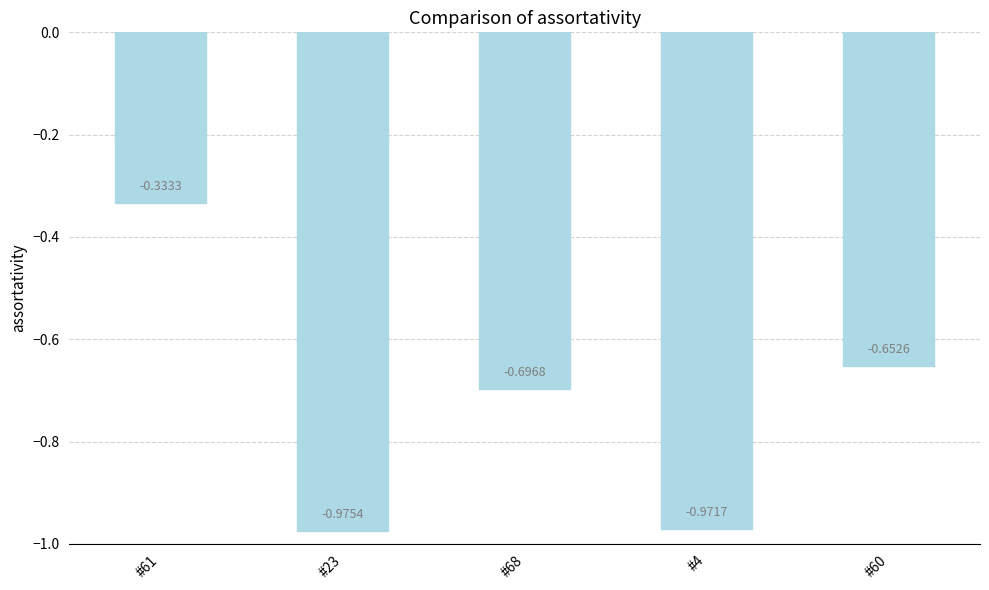

What is the difference between the second highest and second lowest values?

0.3